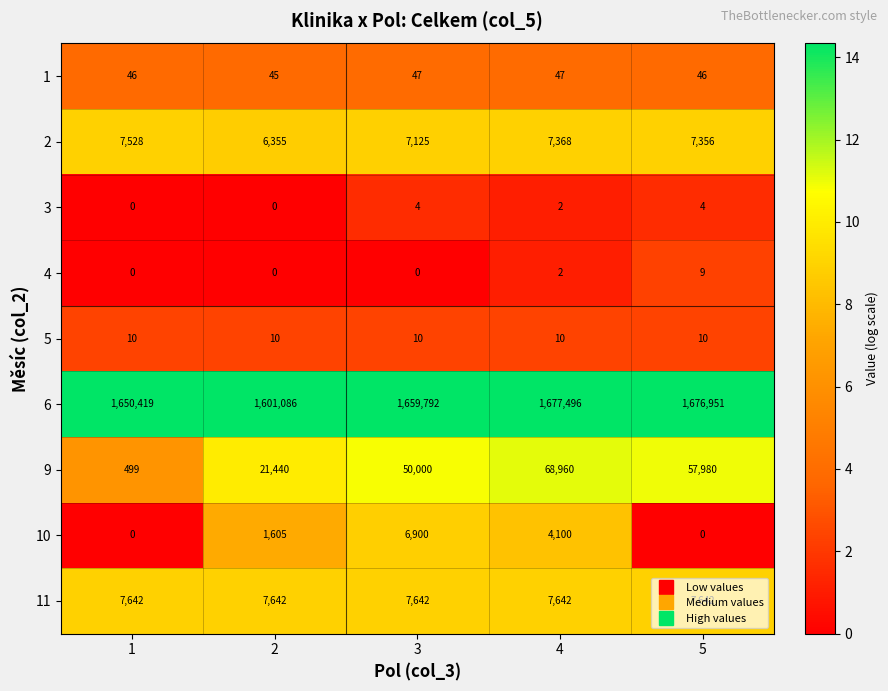

What value does the 6 series have at 5?

1676951